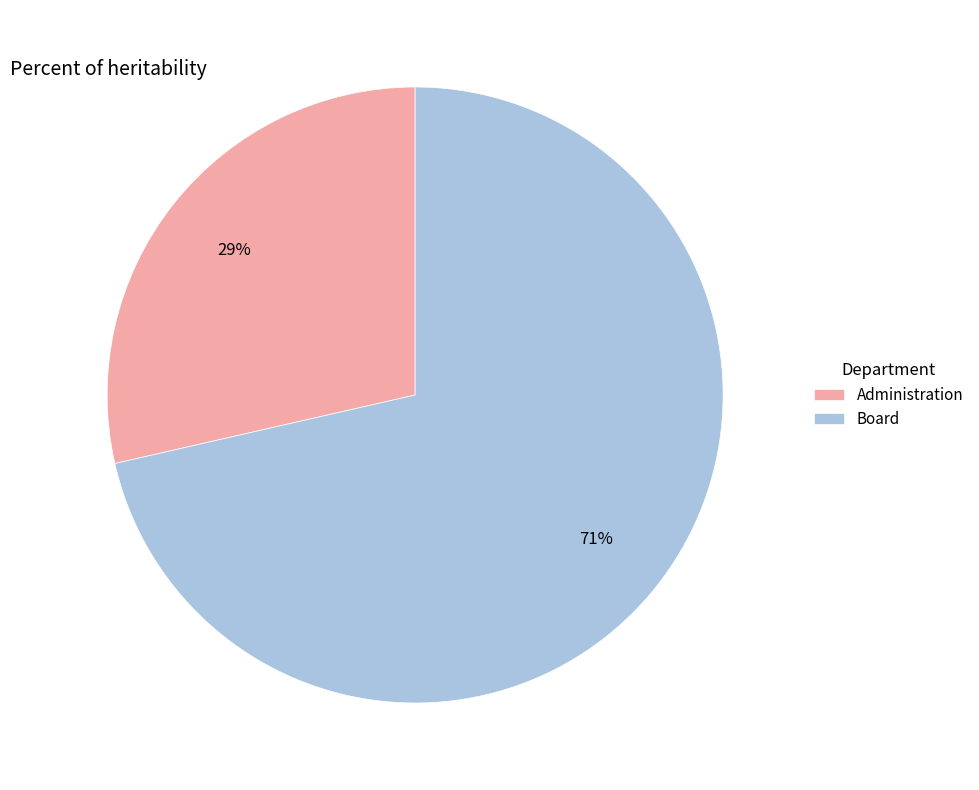

Combined, do Board and Administration account for over 50%?

Yes